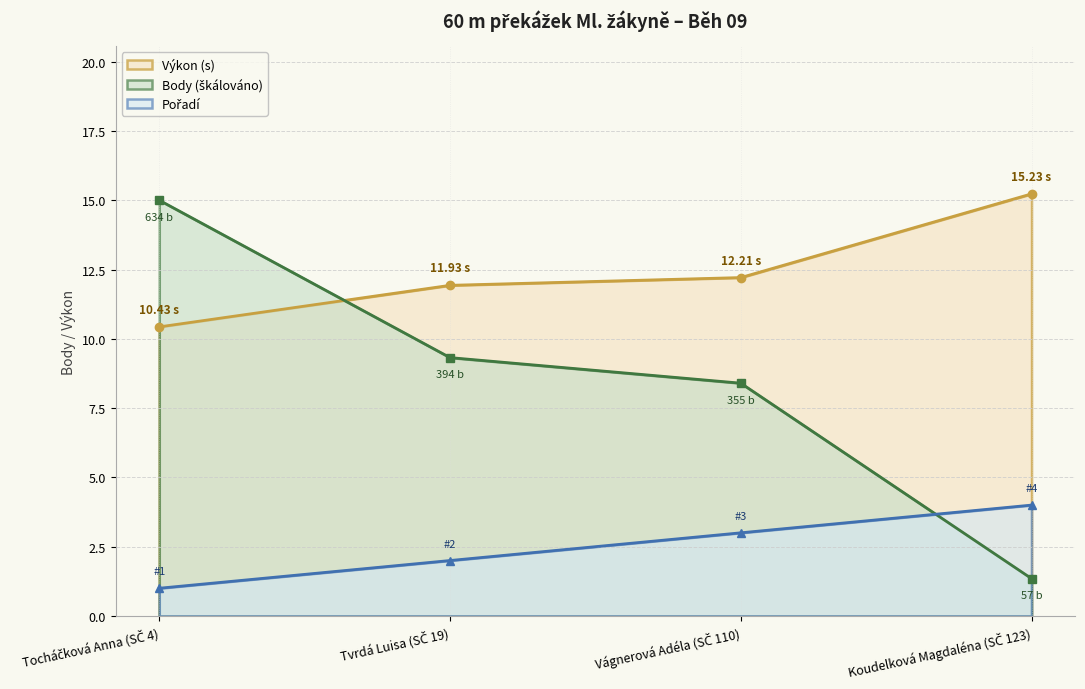

What is the label of the 3rd point from the right?

Tvrdá Luisa (SČ 19)